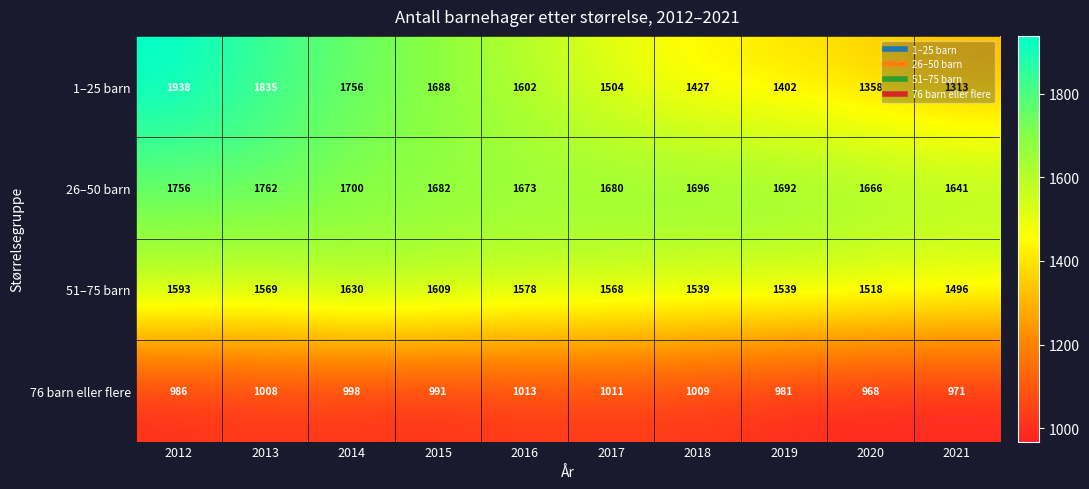

What is the greatest value displayed?

1938